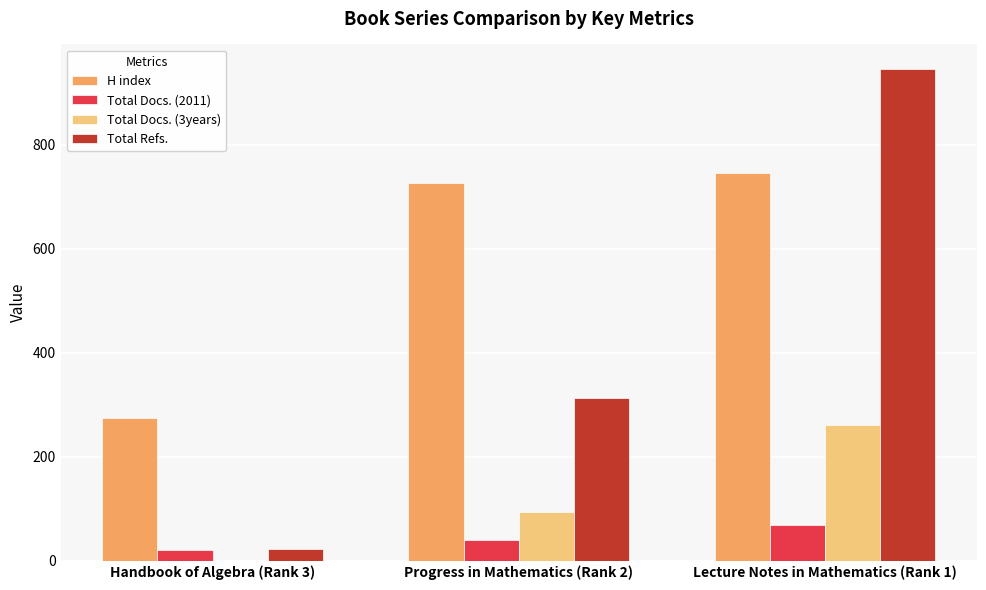

What is the sum of all Total Refs. values?

1280